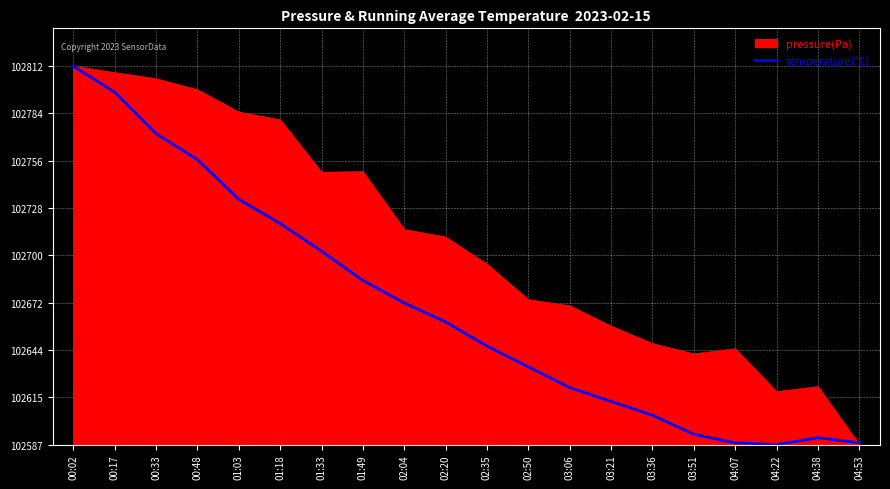

Between 00:17 and 03:36, which is larger?

00:17